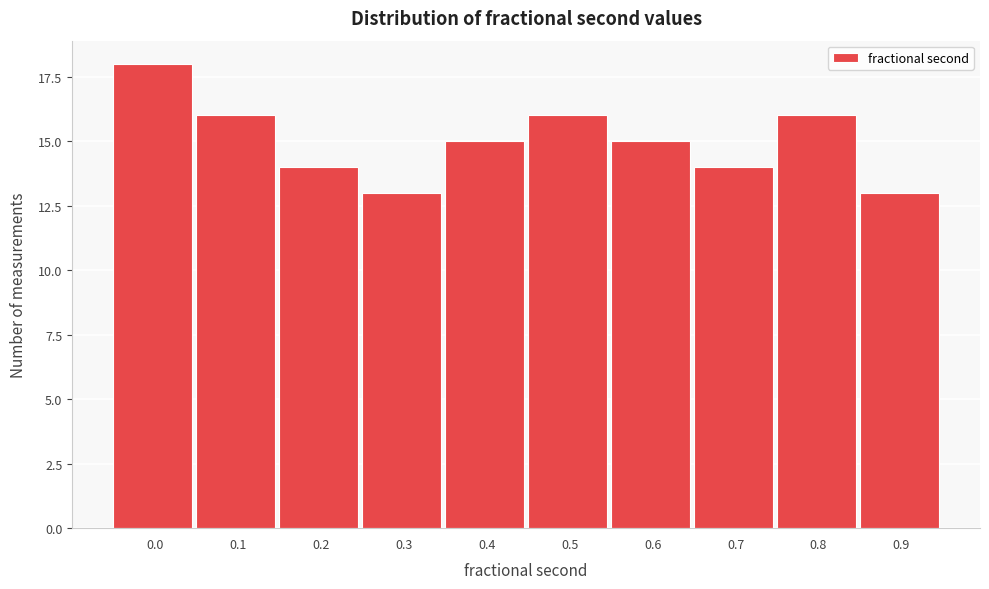

Reading left to right, list all the values displayed in this chart.

0.0=18	0.1=16	0.2=14	0.3=13	0.4=15	0.5=16	0.6=15	0.7=14	0.8=16	0.9=13